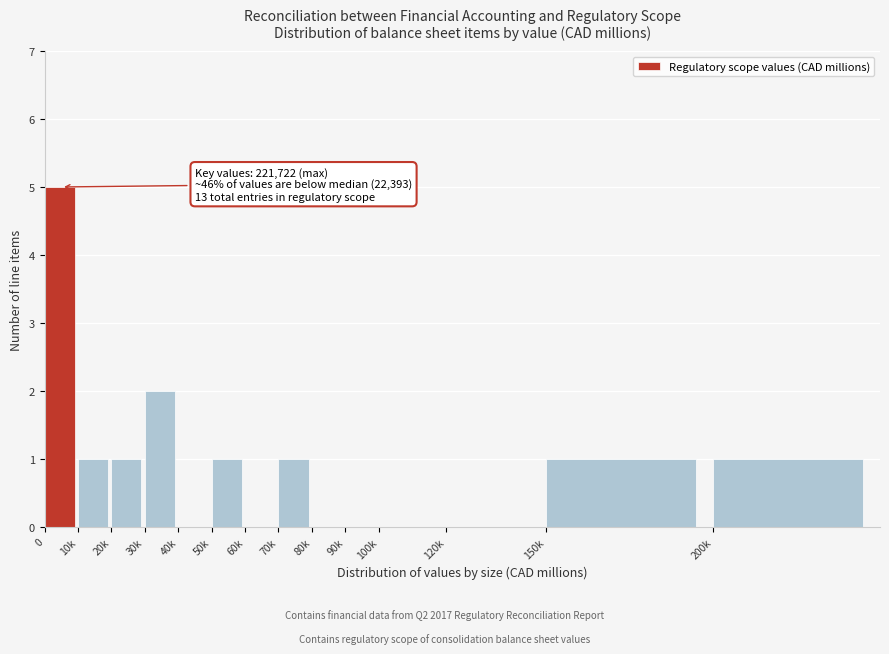

Reading right to left, transcribe all the data shown in this chart.

200k=1	150k=1	120k=0	100k=0	90k=0	80k=0	70k=1	60k=0	50k=1	40k=0	30k=2	20k=1	10k=1	0=5